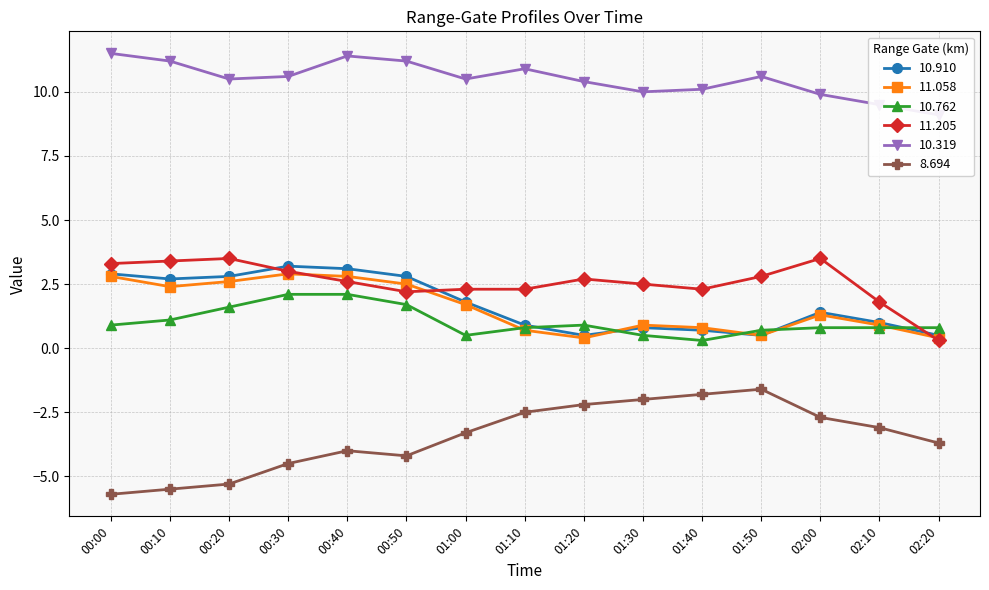

List the series in order of their peak value, lowest first.

8.694, 10.762, 11.058, 10.910, 11.205, 10.319